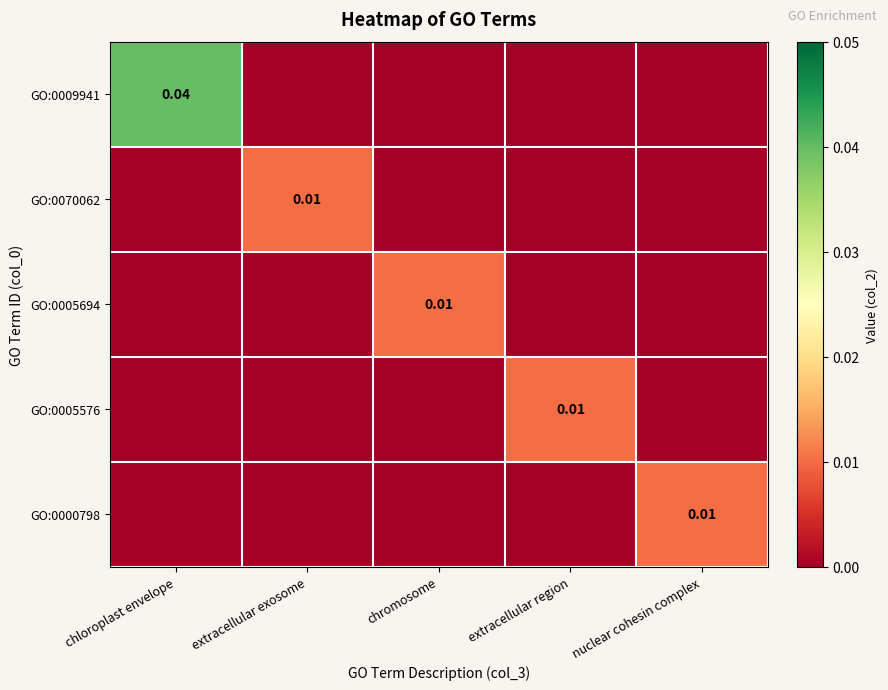

How many values in GO:0005694 are above zero?

1